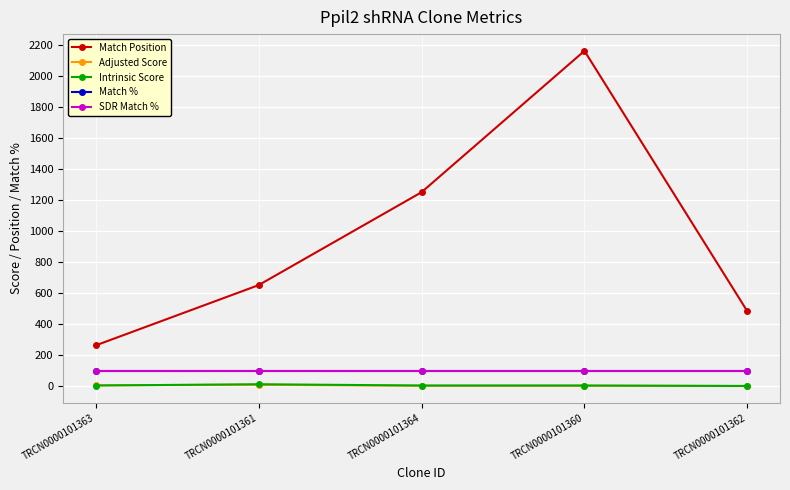

Does the chart have visible grid lines?

Yes